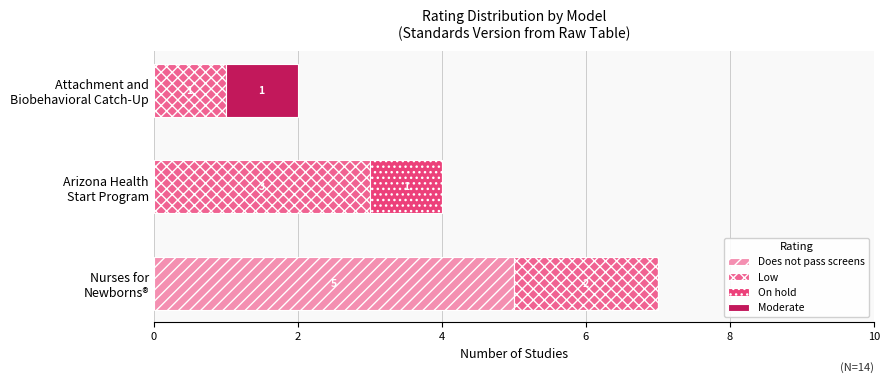

What is the maximum value for Does not pass screens?

5